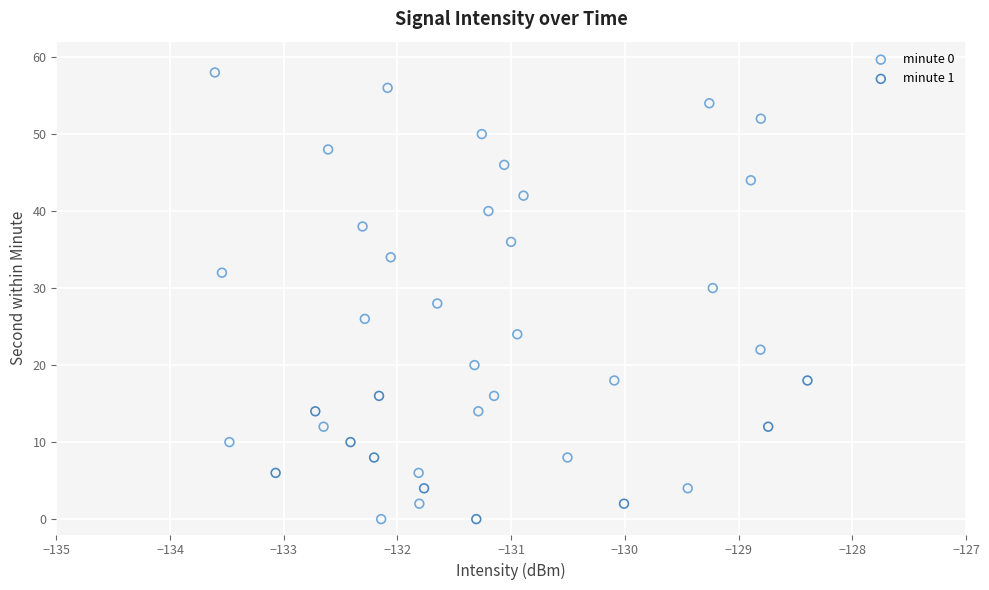

Which series has the widest spread of Y values?

minute 0